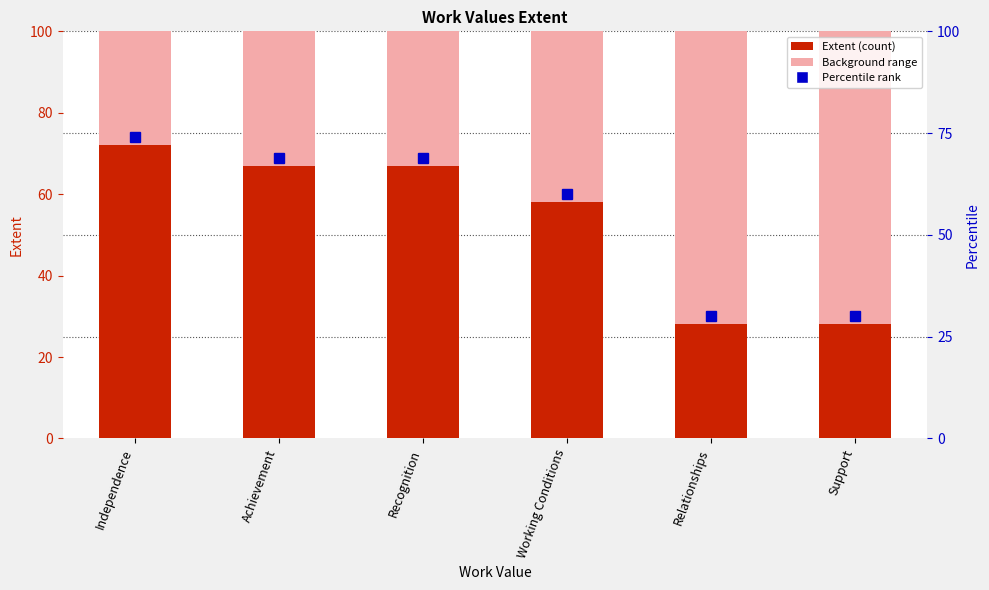

What is the change in value from Independence to Recognition?

-5